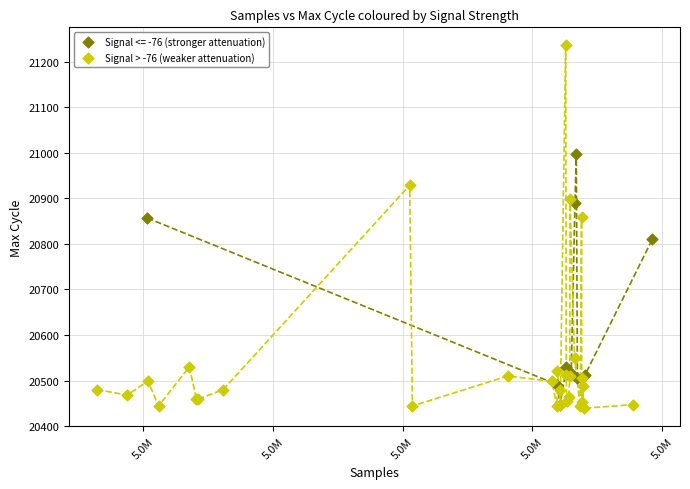

Which series contains the highest Y value?

Signal > -76 (weaker attenuation)